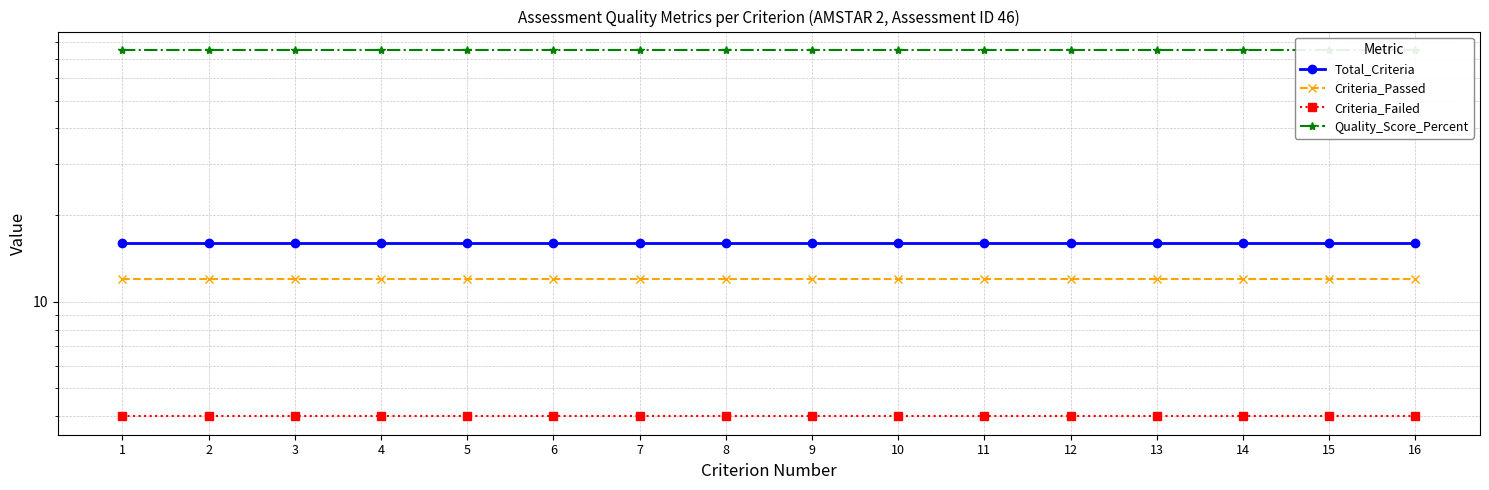

Where is Total_Criteria nearest to the value 16?

1